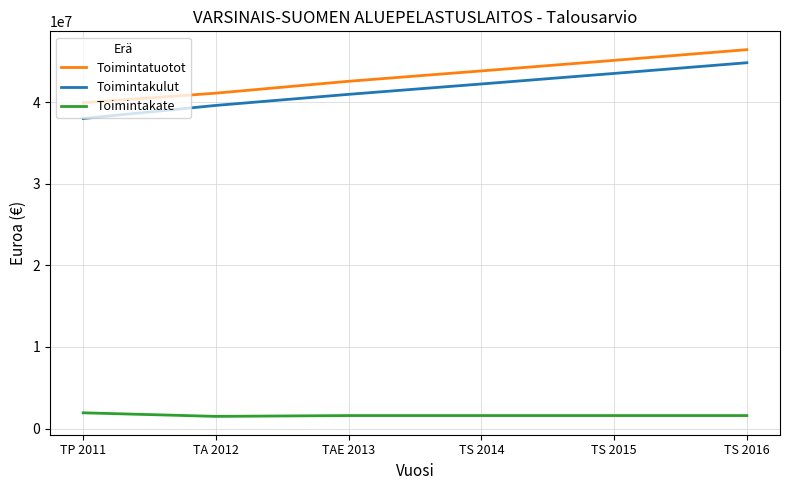

The value of Toimintakate at TAE 2013 is 1600000. True or false?

True